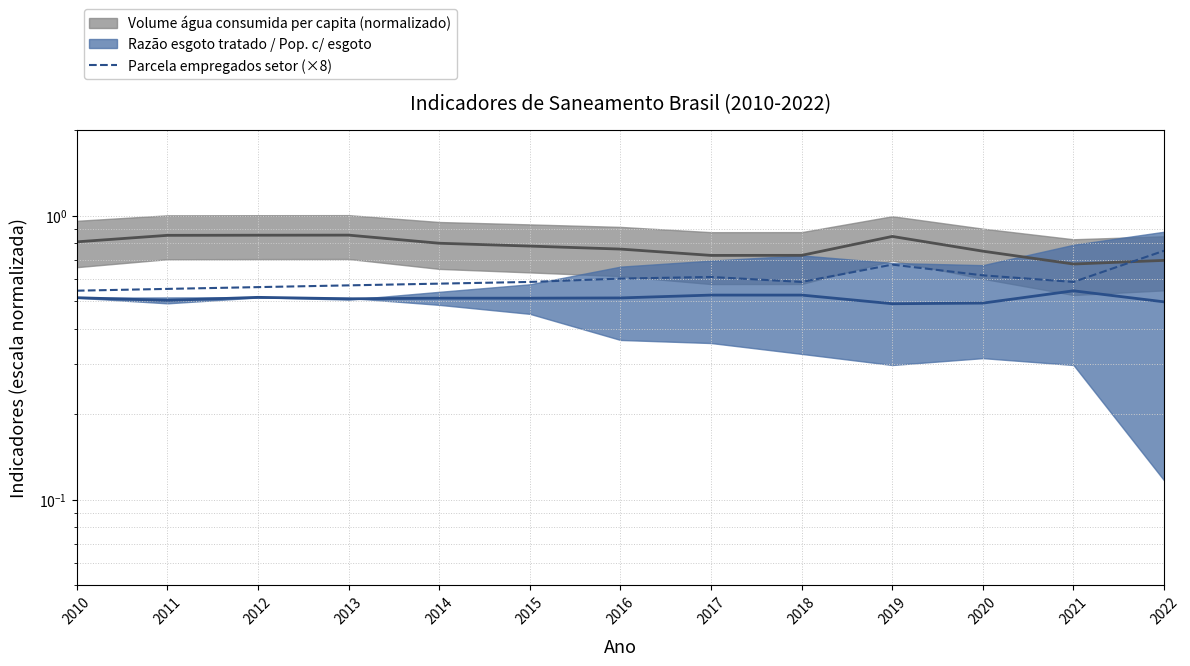

What is the value of the 11th point from the left?

0.6